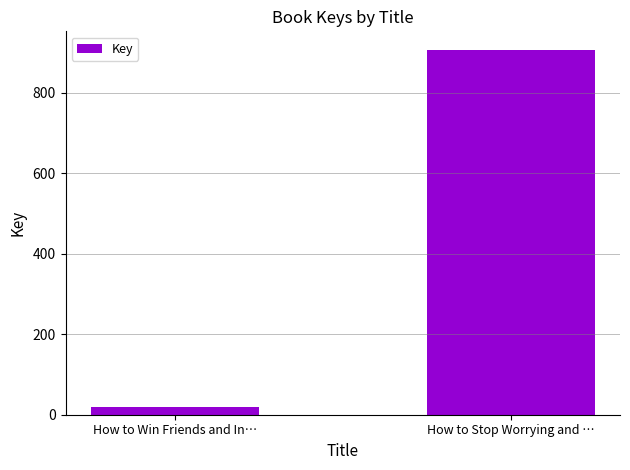

The value at How to Stop Worrying and … is 259. True or false?

False